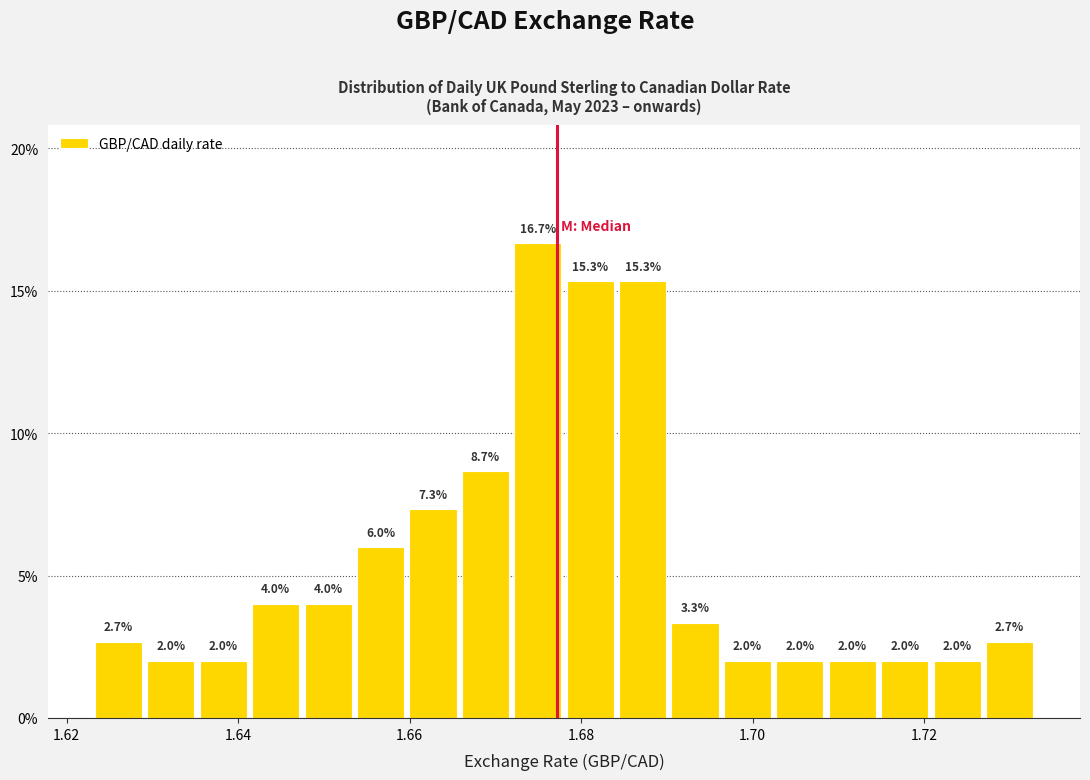

Read against the x-axis, roughly where is the centre of the tallest bar?

1.674